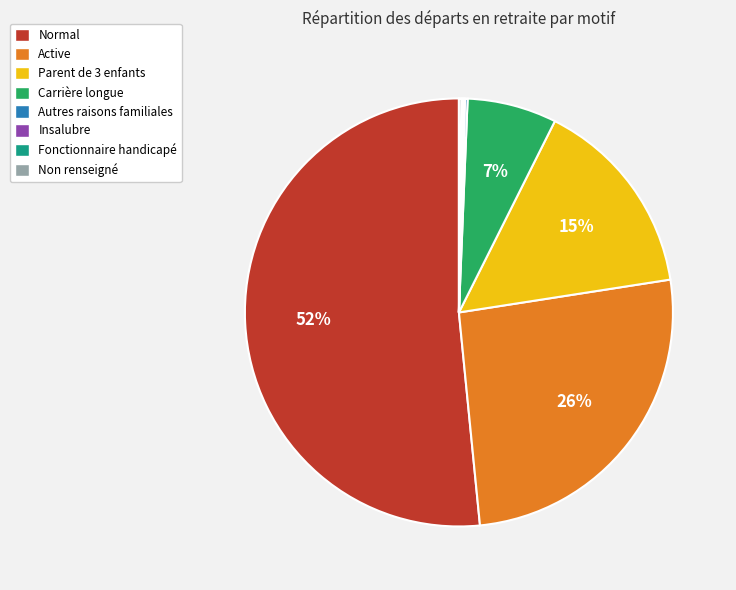

To the nearest percent, what is the average slice percentage?

12%